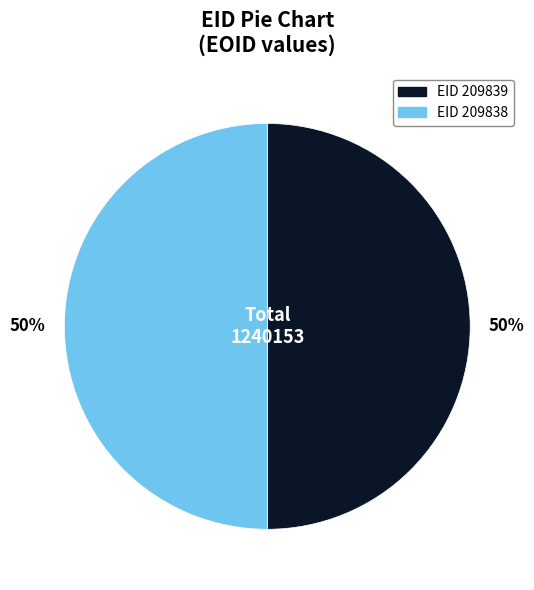

To the nearest percent, what is the average slice percentage?

50%